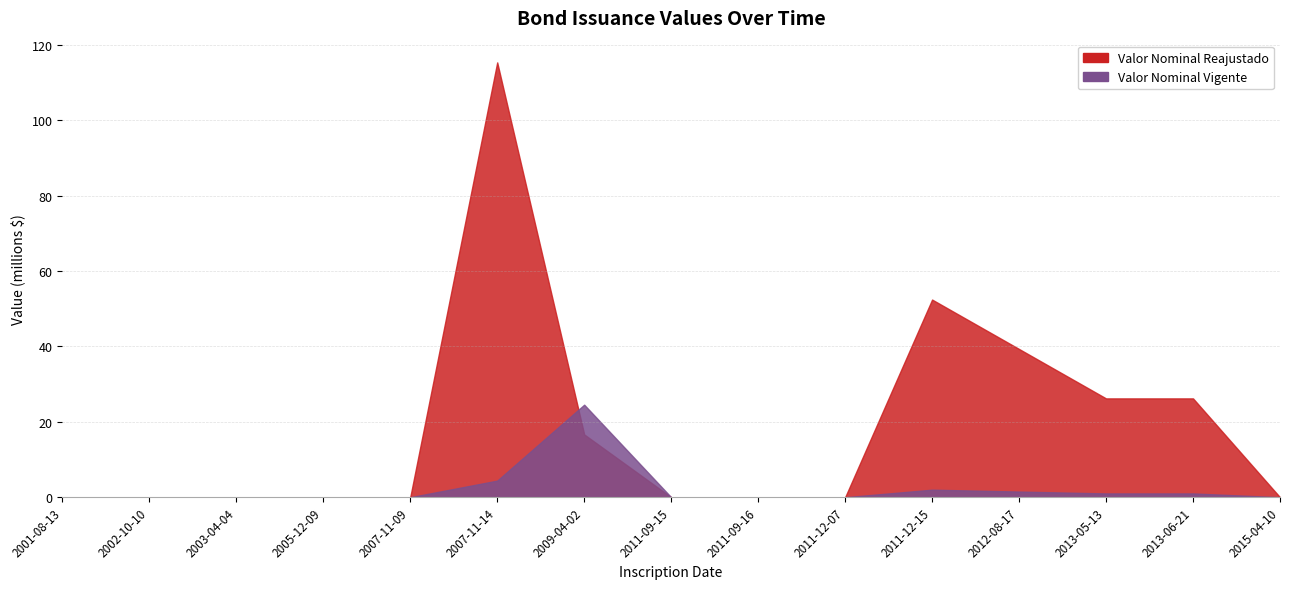

What is the difference between the Valor Nominal Reajustado values at 2007-11-14 and 2005-12-09?

115320040